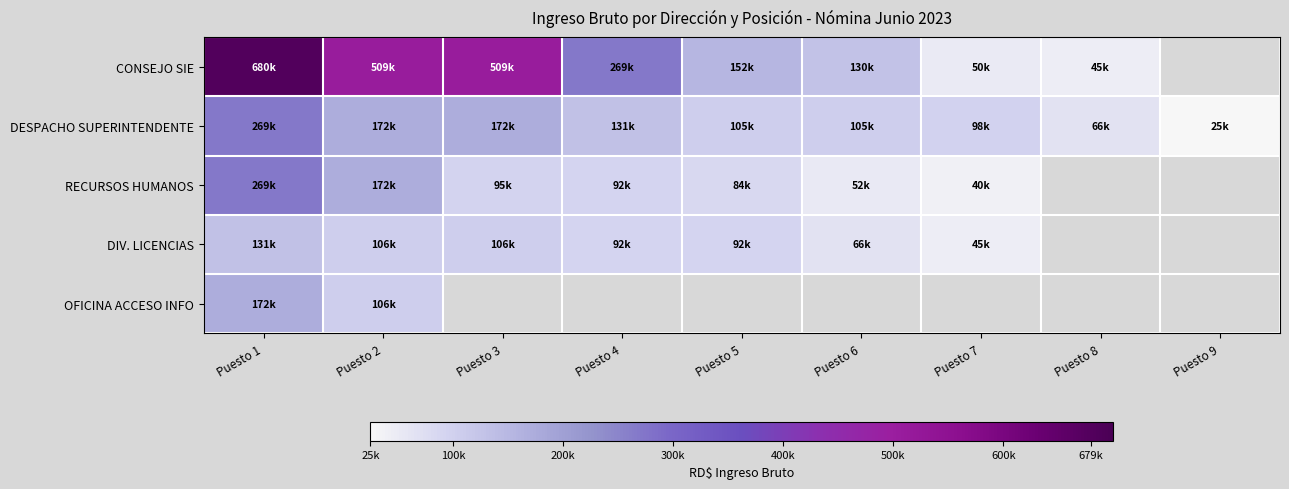

At how many categories does at least one series exceed 73951?

7